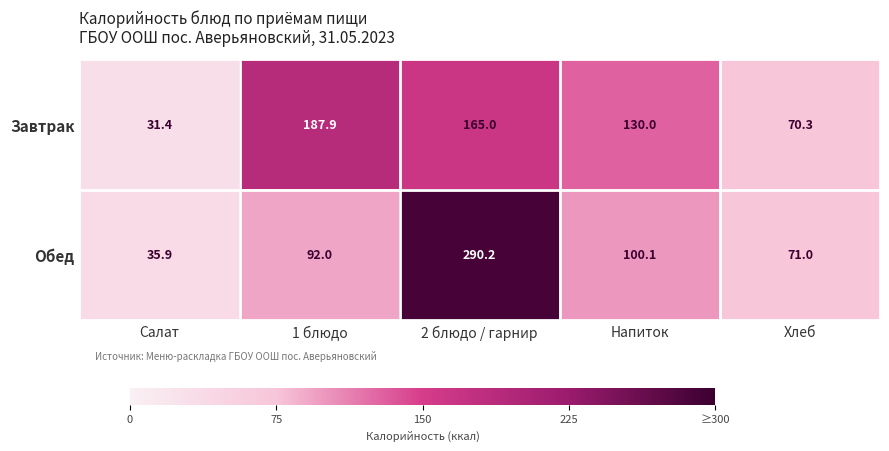

What is the difference between the second highest and minimum values in the Обед series?

64.2